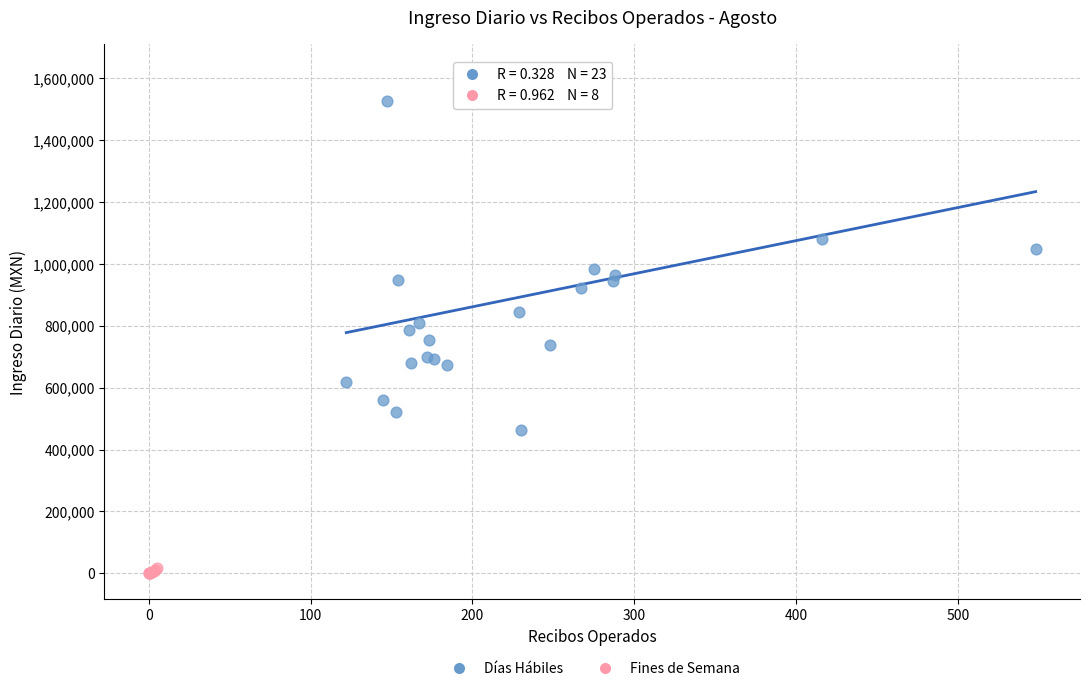

Which series has the largest Y range (max minus min)?

Días Hábiles